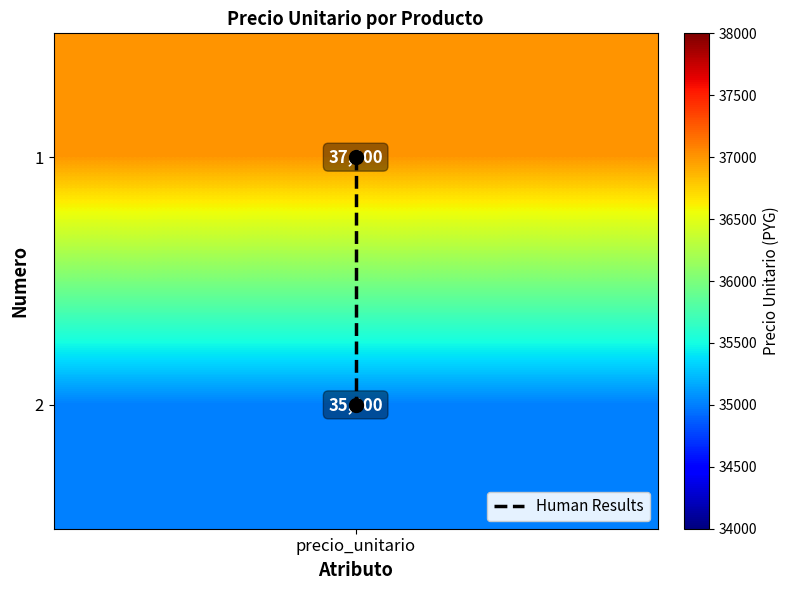

How many categories are shown in the chart?

2